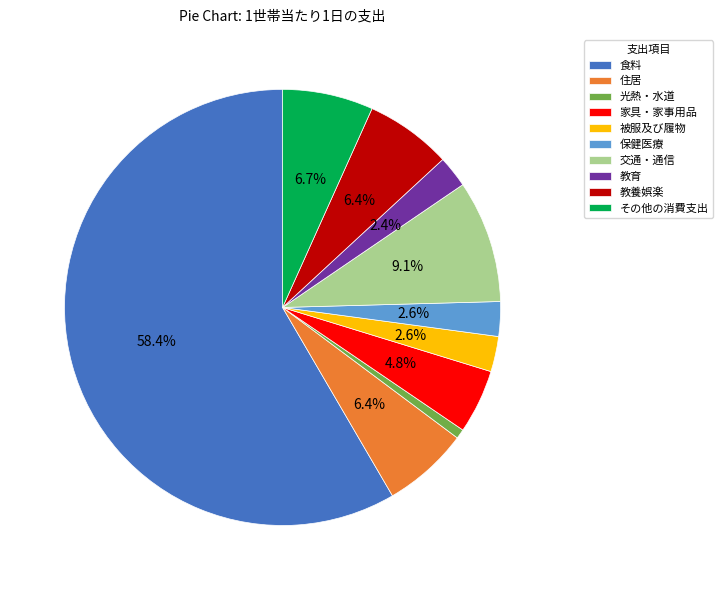

True or false: 交通・通信 accounts for 15% of the total.

False